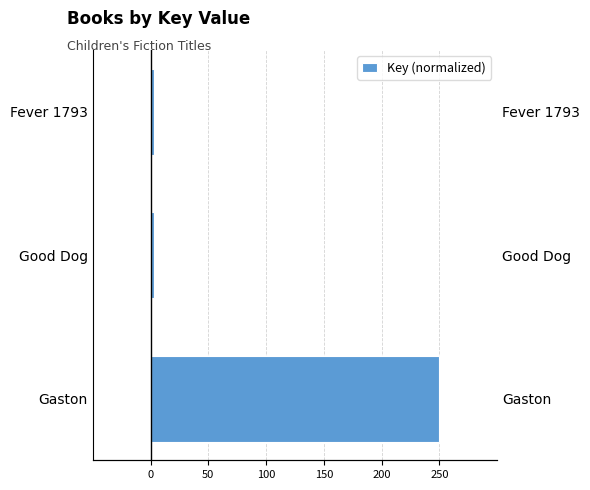

What is the difference between the maximum and second lowest values?

247.3